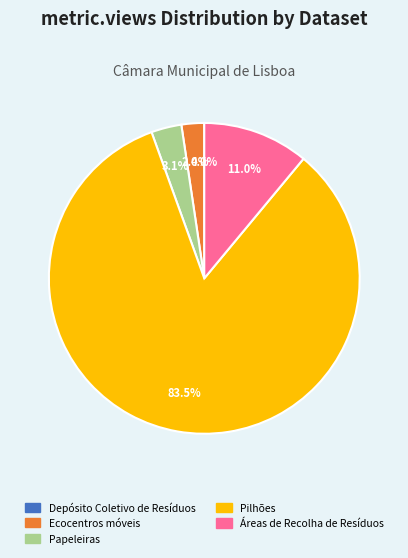

Is it true that Papeleiras is 11% of the pie?

False